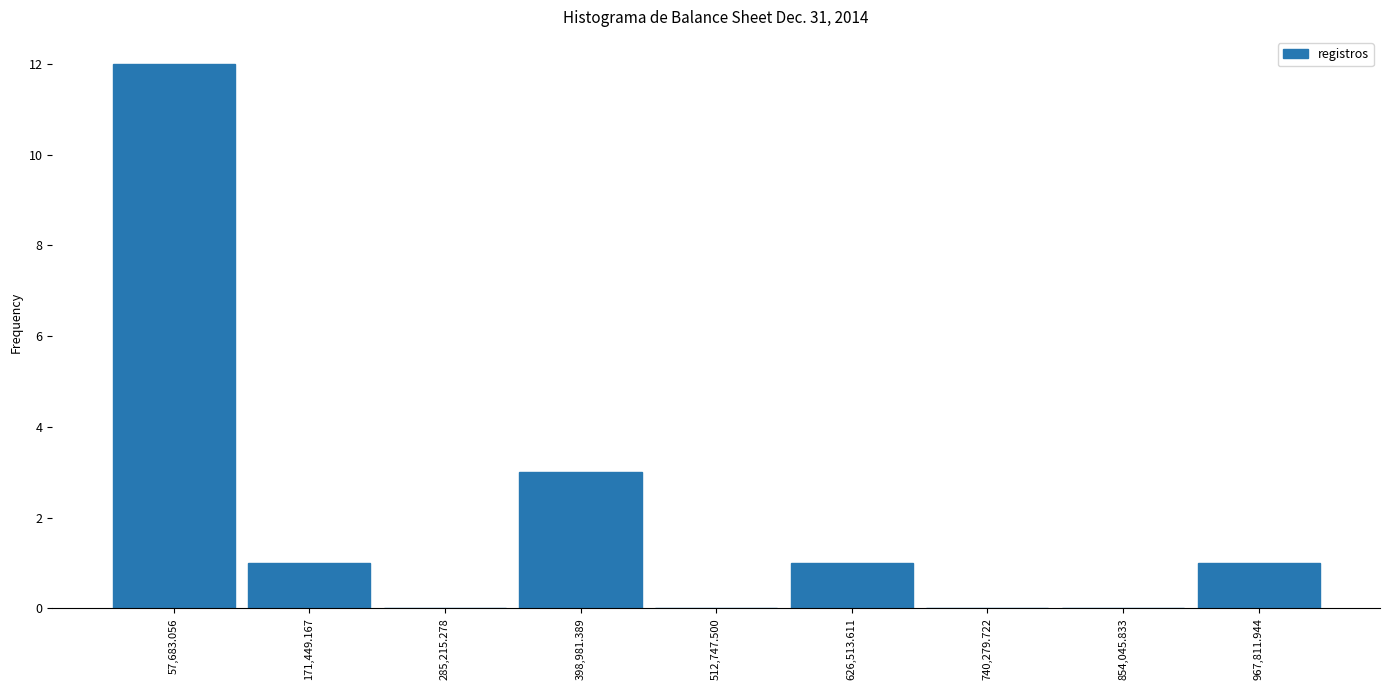

Reading left to right, list every bar in this chart as the range it spans on the x-axis followed by its height. Neither the bar edges nor the heights are printed on the chart, so give them approximately, as read against the axes.

0 to 120000: 12
120000 to 220000: 1
220000 to 340000: 0
340000 to 460000: 3
460000 to 560000: 0
560000 to 680000: 1
680000 to 800000: 0
800000 to 920000: 0
920000 to 1020000: 1